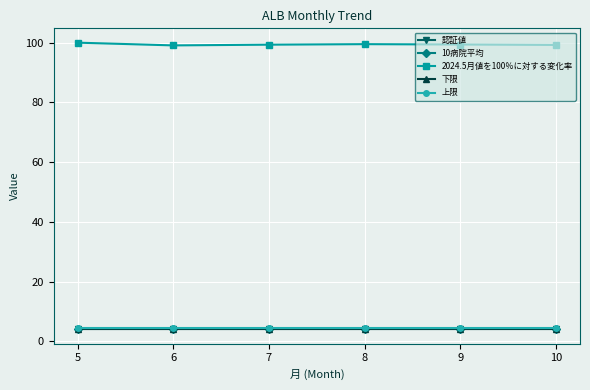

What is the total value across all series at 8?

116.3